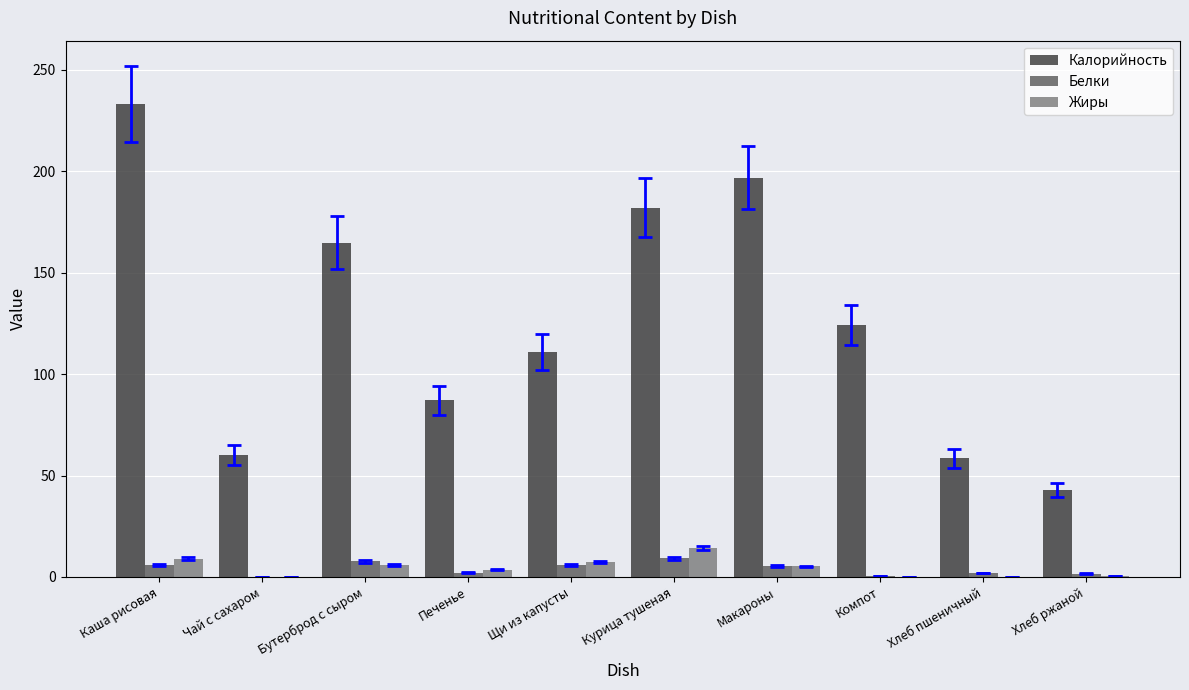

What is the maximum value for Калорийность?

233.0